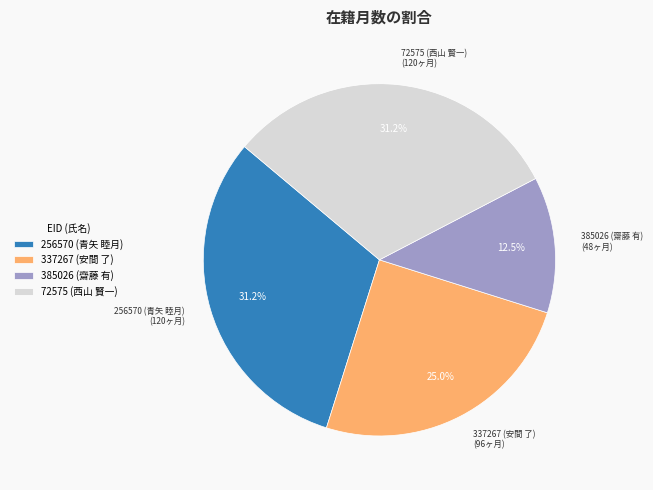

To the nearest percent, what is the difference between the 72575 (西山 賢一) and 337267 (安間 了) slice percentages?

6%